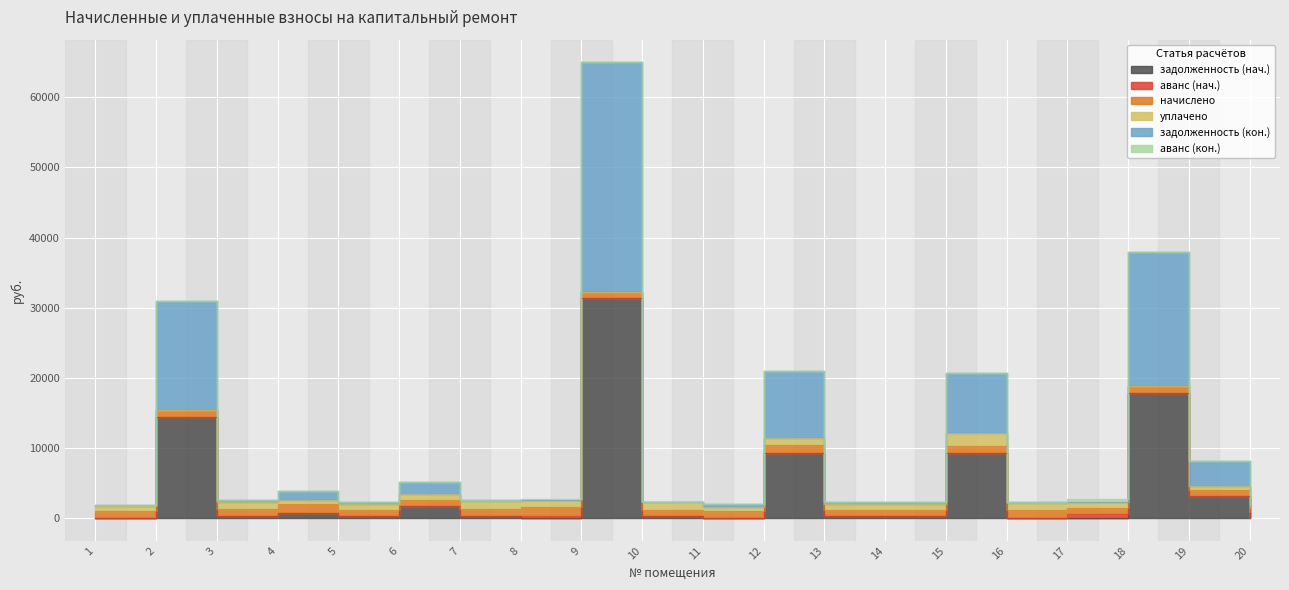

Where is the first local minimum for начислено?

5